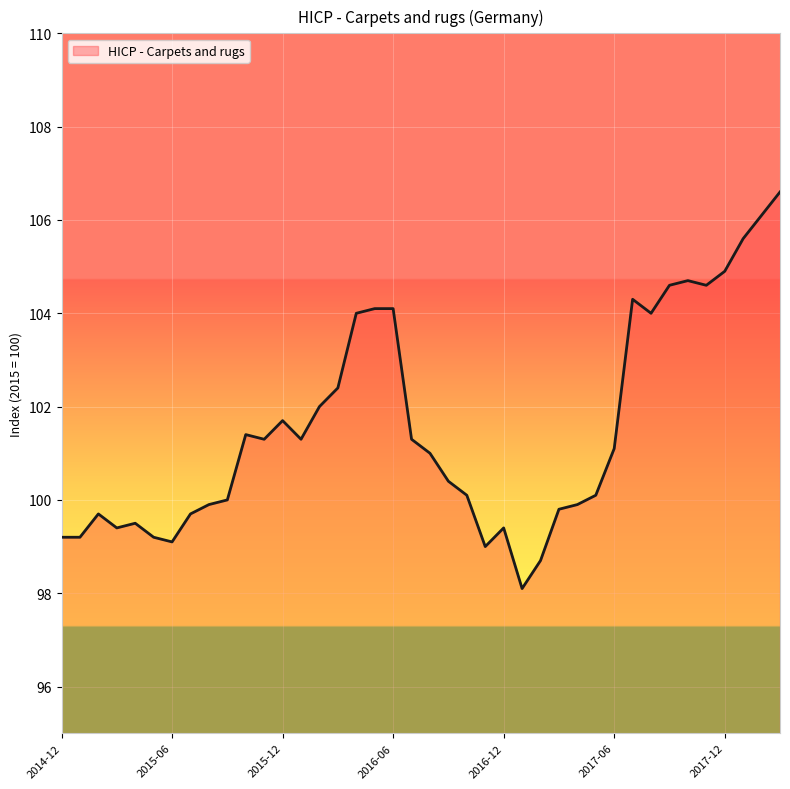

What is the average value?

101.5